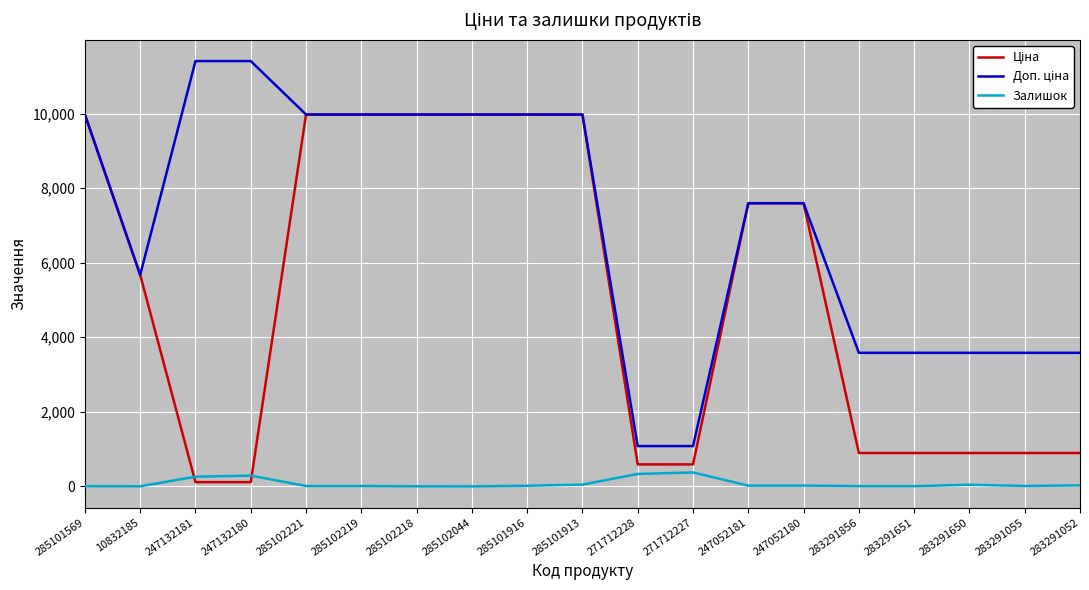

How many values in the Залишок series are below 17?

9